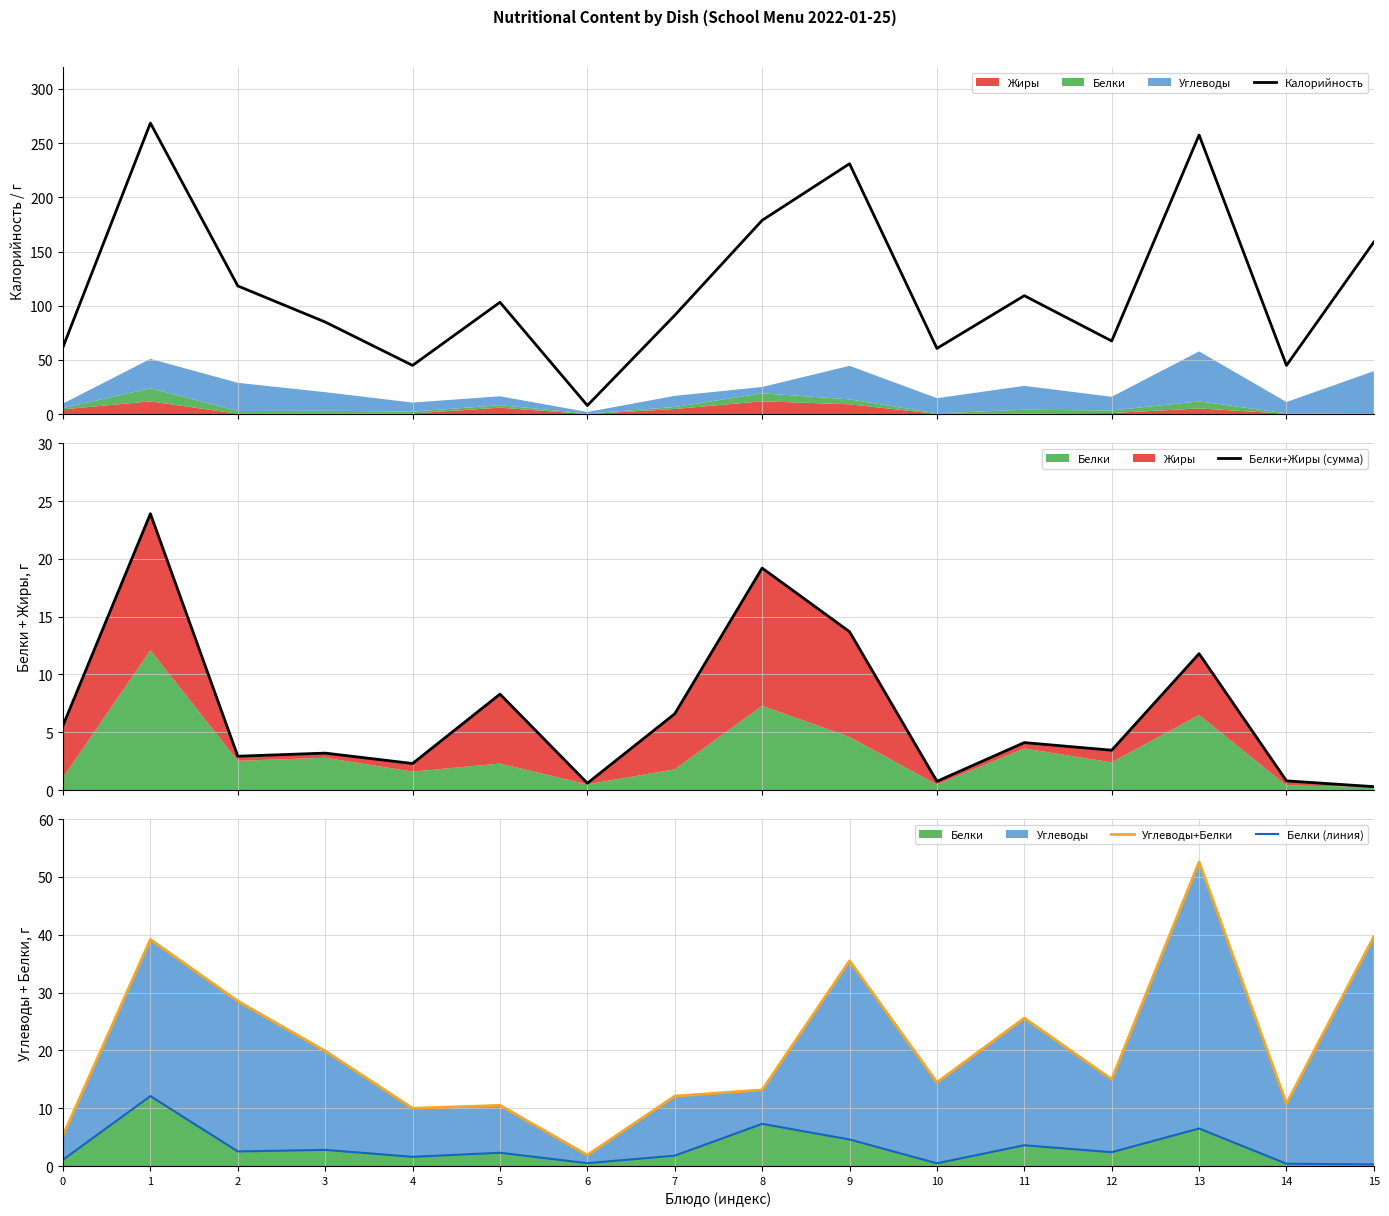

Between 0 and 7, which is larger?

7